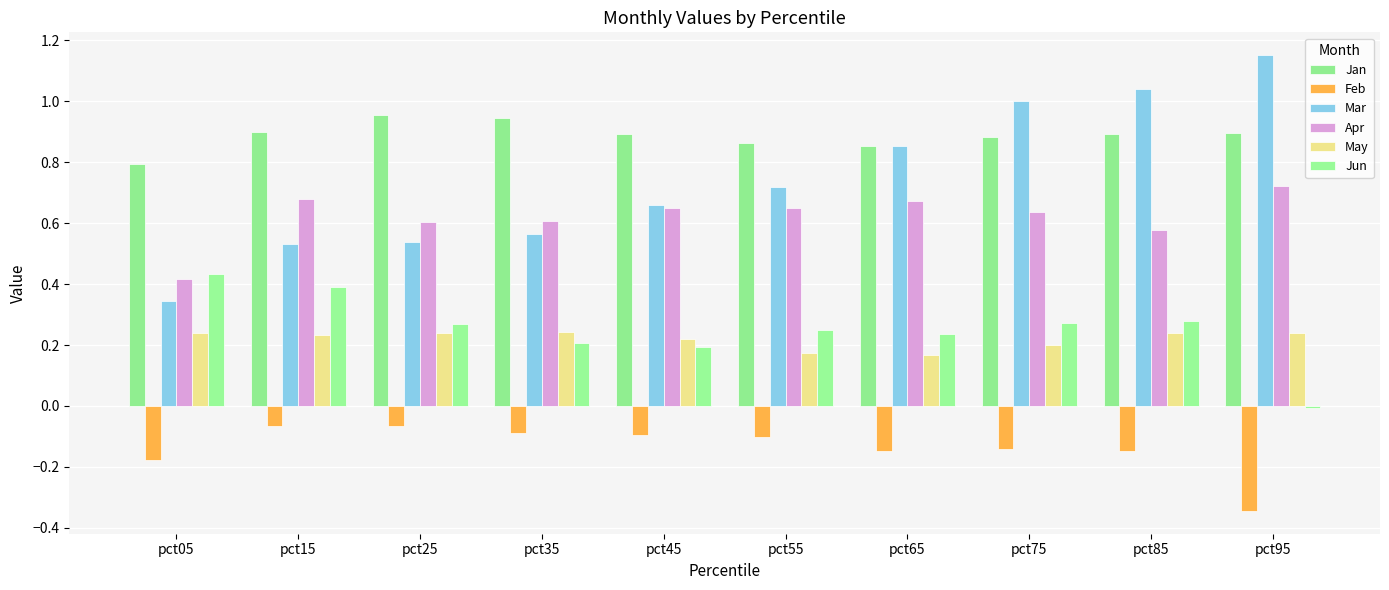

Is the value of Mar at pct65 greater than the value of Jan at pct95?

No